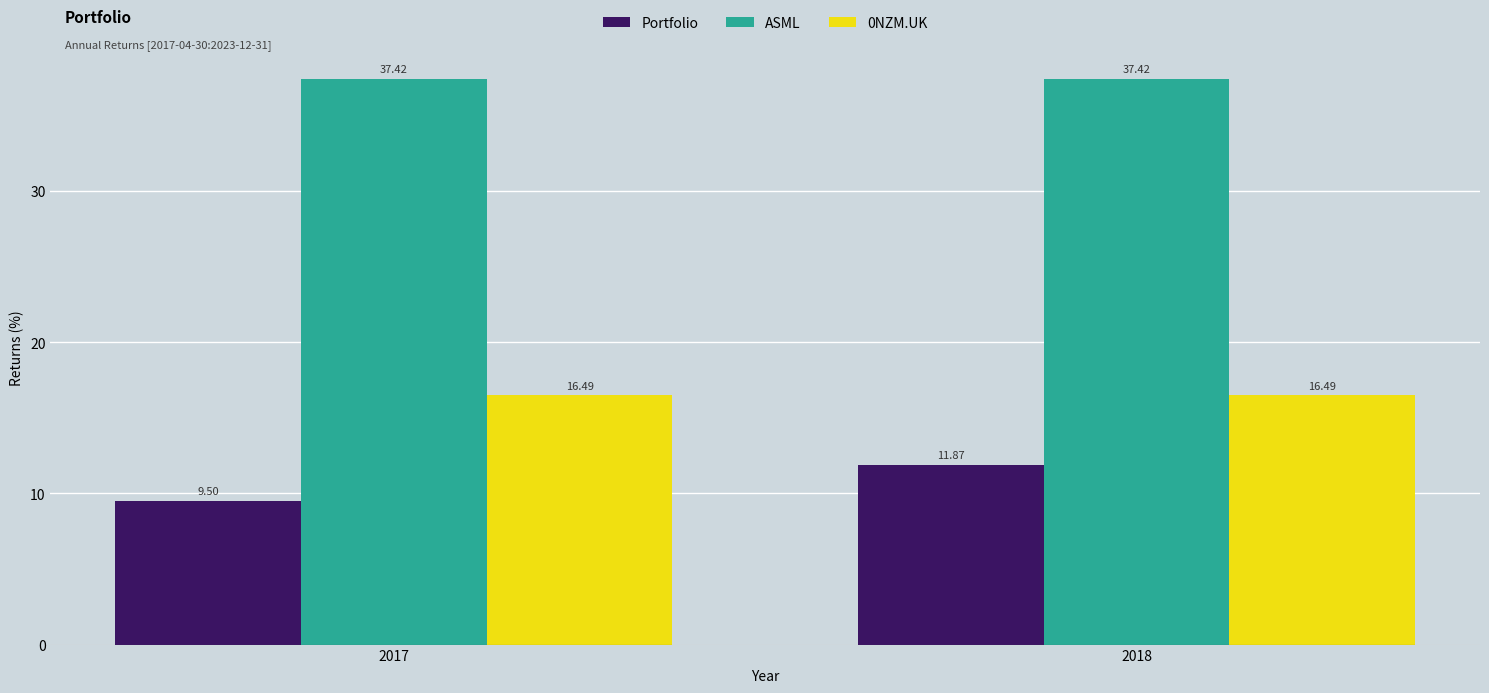

Are the bars grouped side by side (vs. stacked)?

Yes